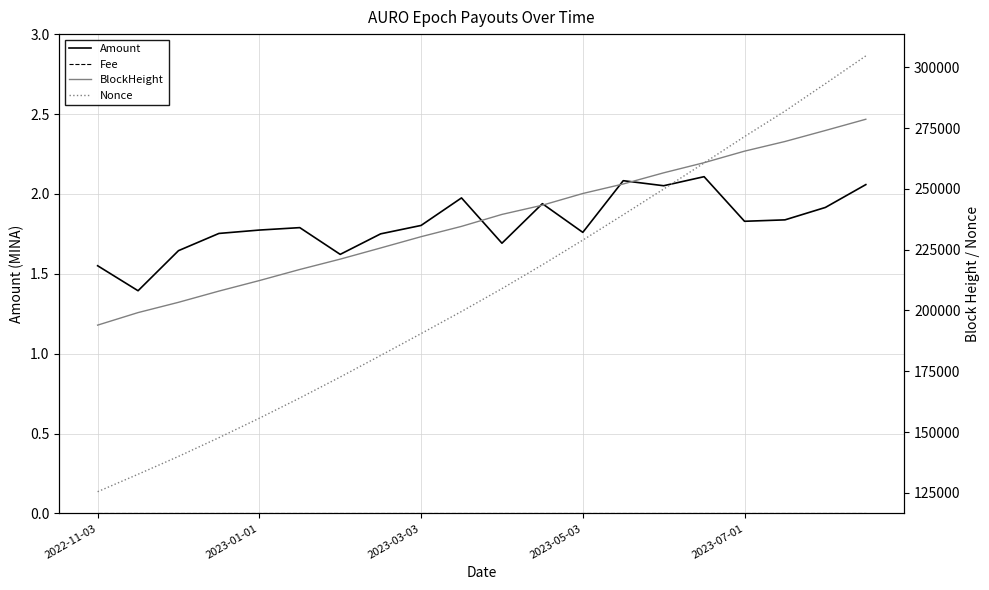

At how many categories does at least one series exceed 273012?

3